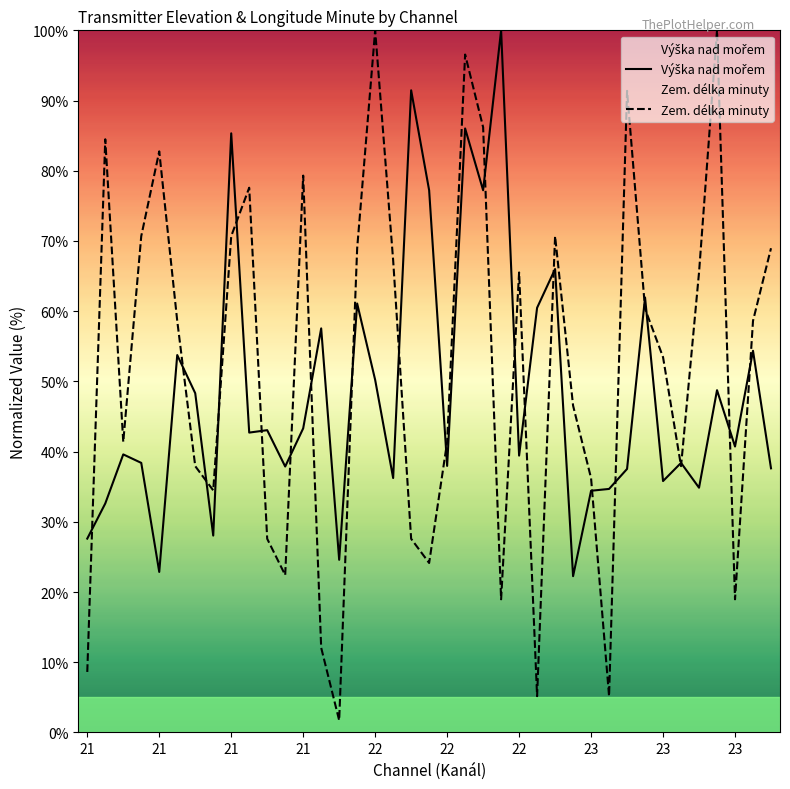

How many lines are shown in the chart?

2